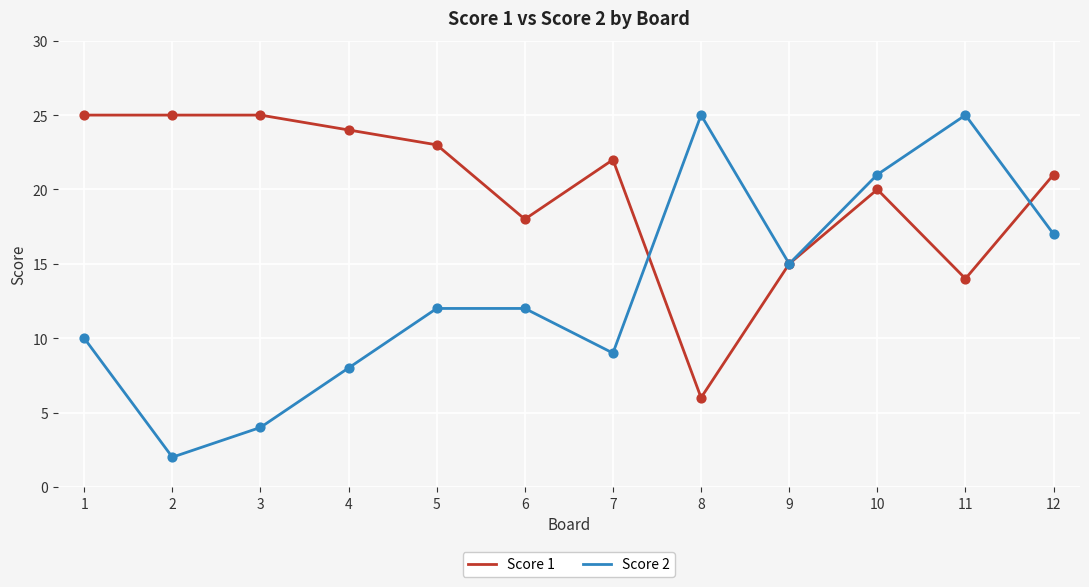

What is the spread (max minus min) of values at 7?

13